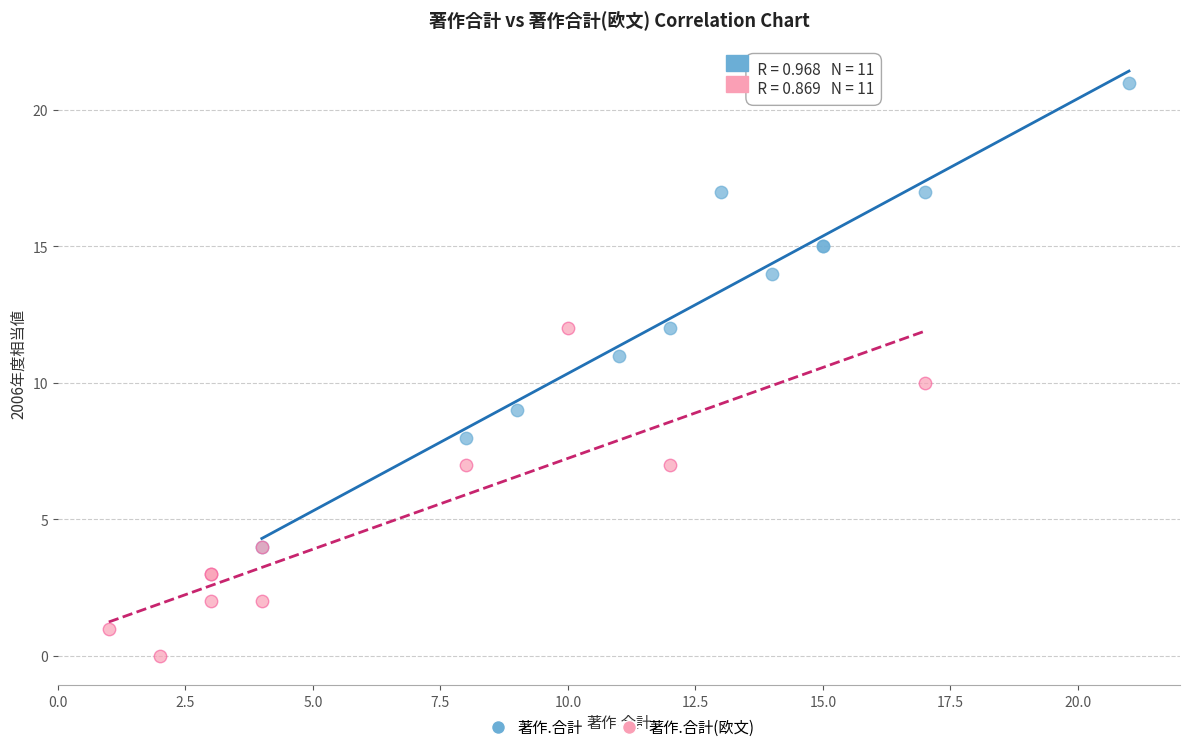

What are all the series names shown in the legend?

著作.合計, 著作.合計(欧文)